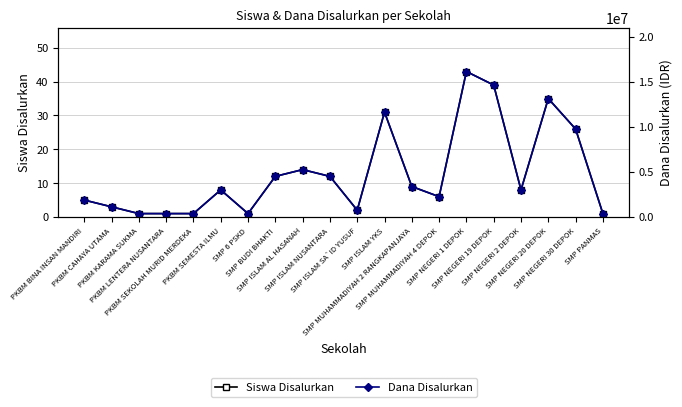

Between SMP BUDI BHAKTI and SMP NEGERI 2 DEPOK, which is larger?

SMP BUDI BHAKTI